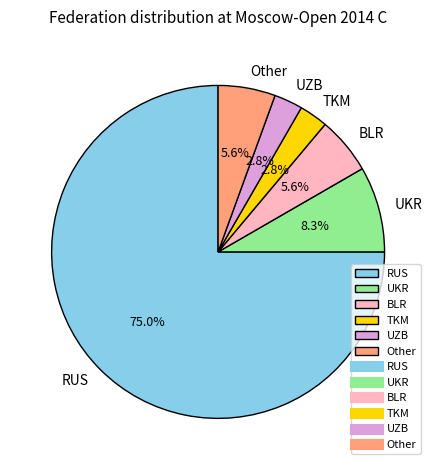

To the nearest percent, what portion does Other represent?

6%